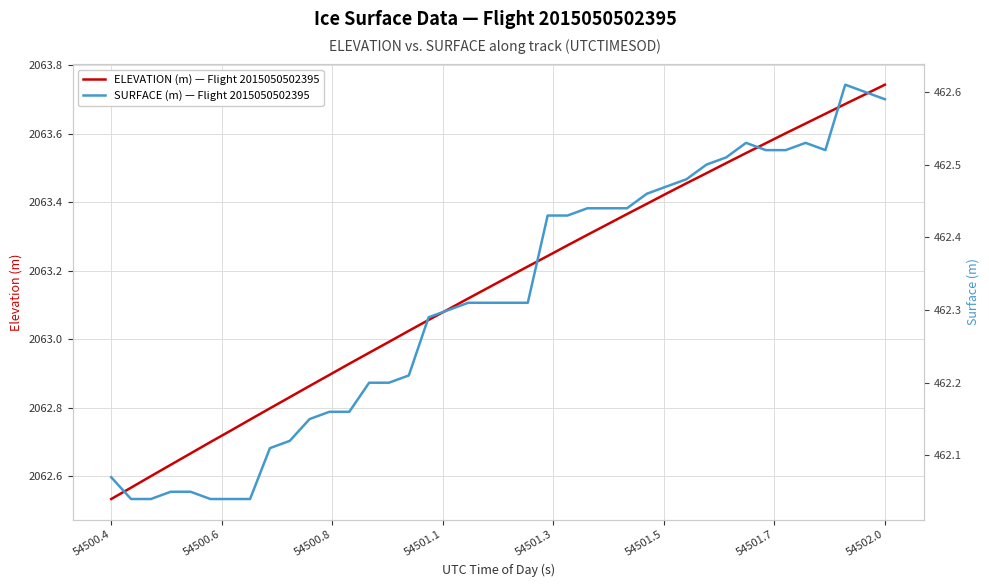

What is the difference between the second highest and minimum values in the SURFACE (m) — Flight 2015050502395 series?

0.6